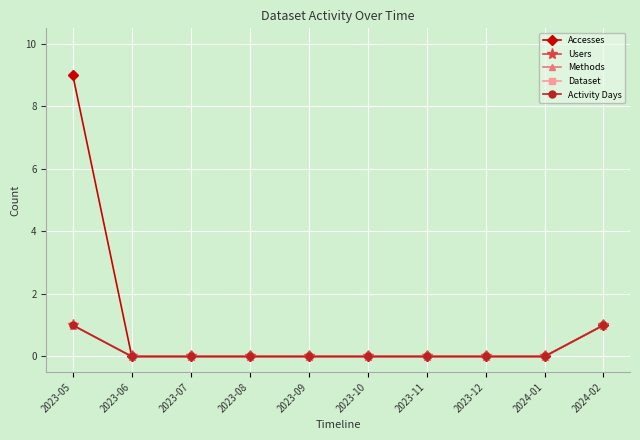

What position from the left is 2023-09?

5